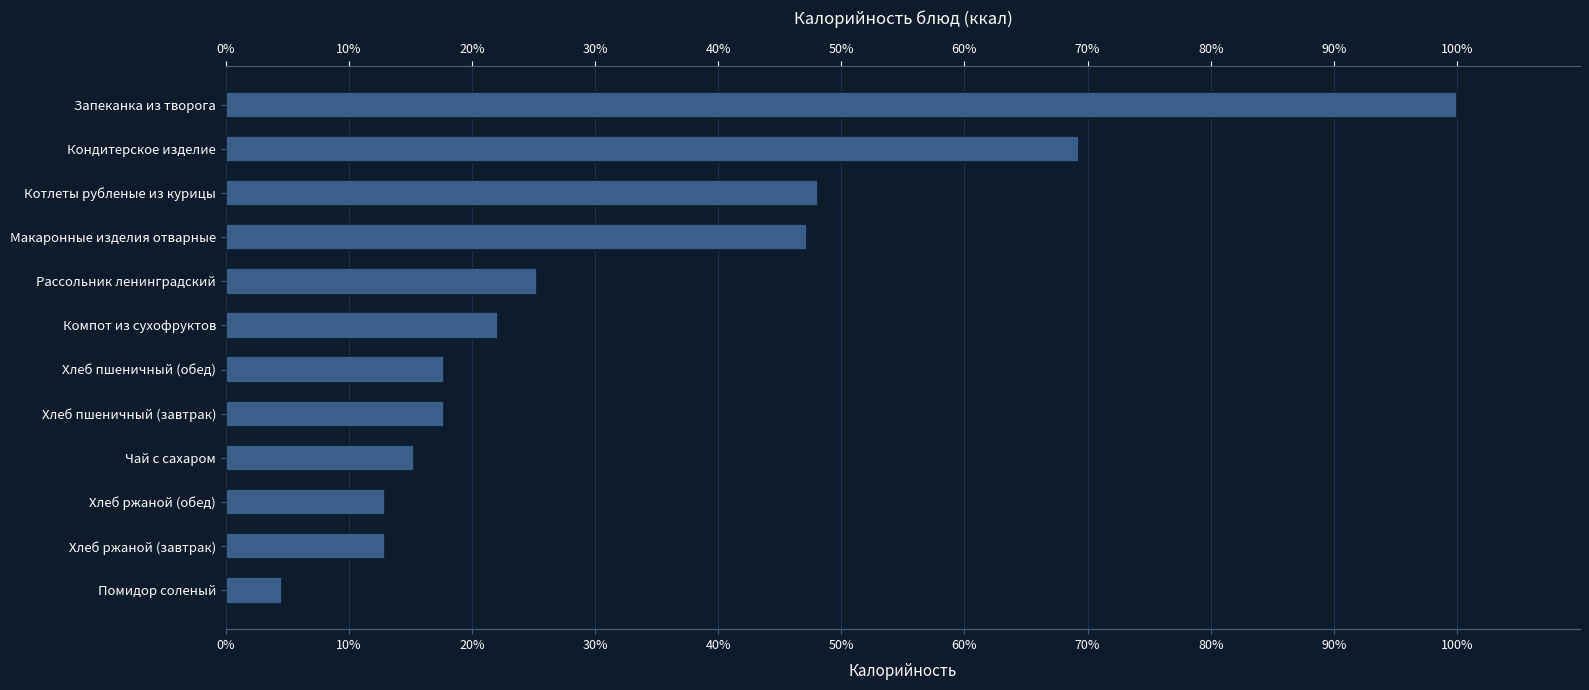

What is the change in value from Чай с сахаром to Хлеб пшеничный (завтрак)?

+2.4